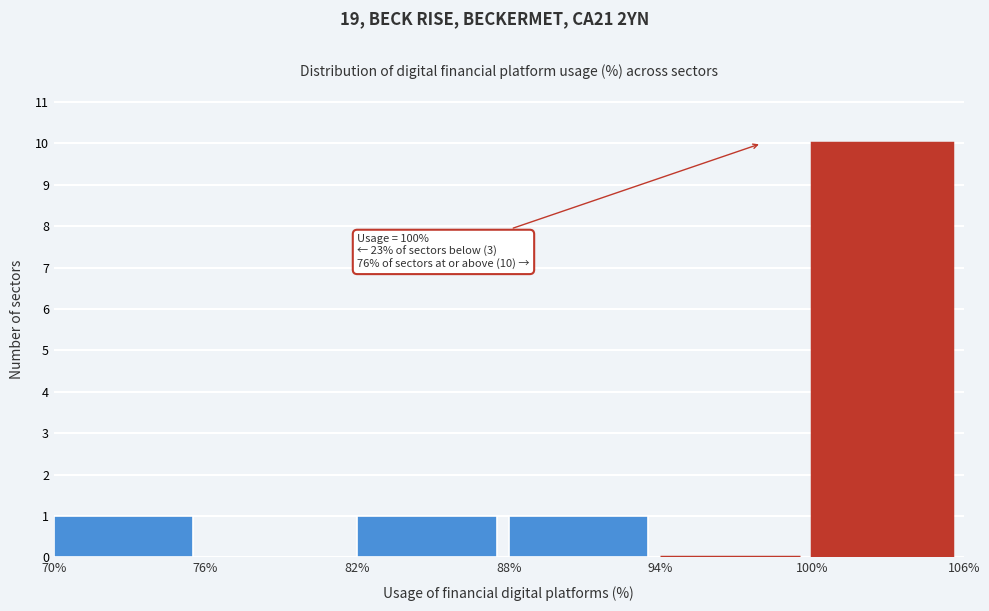

Over which range of the x-axis is the bar tallest?

100% to 106%